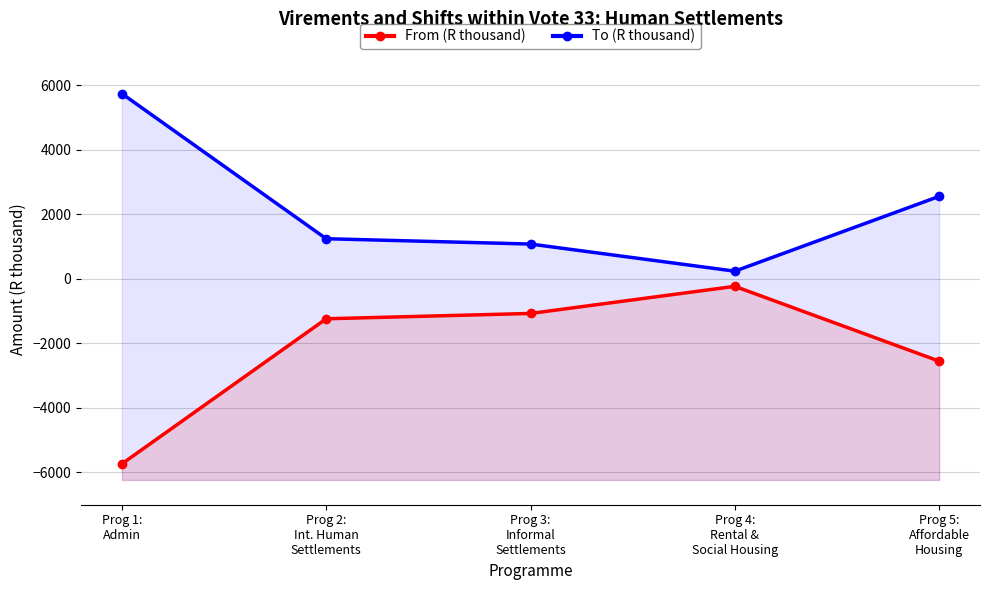

How many values in the From (R thousand) series are below -1240?

2